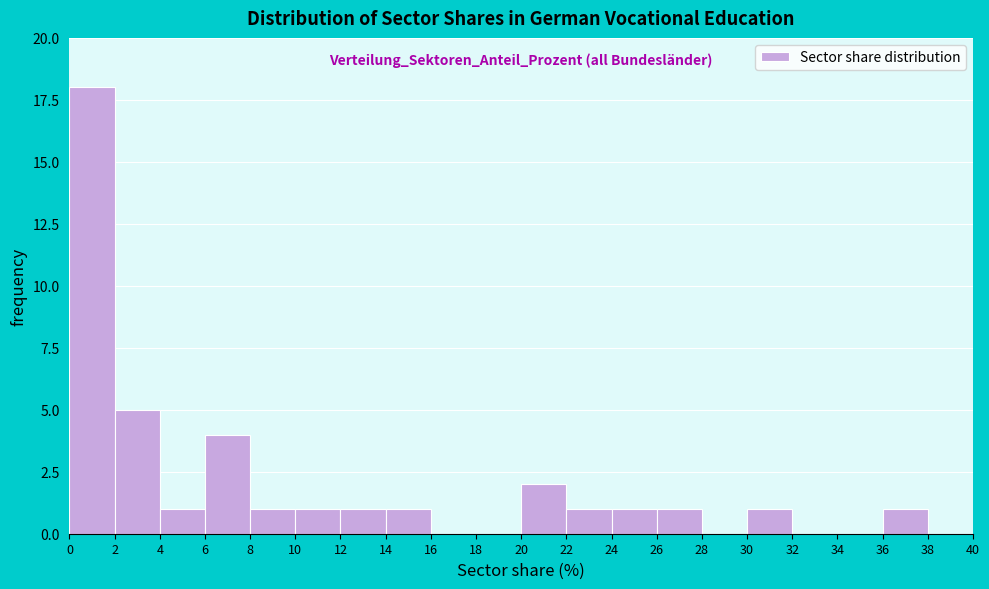

Reading left to right, list every bar in this chart as the range it spans on the x-axis followed by its height. The values are not printed on the chart, so give them approximately, as read against the axis.

0 to 2: 18
2 to 4: 5
4 to 6: 1
6 to 8: 4
8 to 10: 1
10 to 12: 1
12 to 14: 1
14 to 16: 1
16 to 18: 0
18 to 20: 0
20 to 22: 2
22 to 24: 1
24 to 26: 1
26 to 28: 1
28 to 30: 0
30 to 32: 1
32 to 34: 0
34 to 36: 0
36 to 38: 1
38 to 40: 0